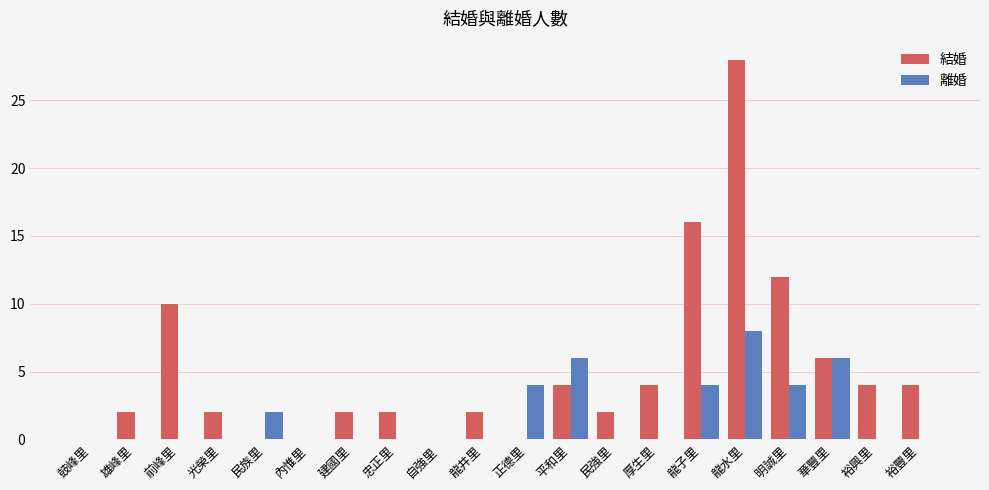

How many series are shown in this chart?

2